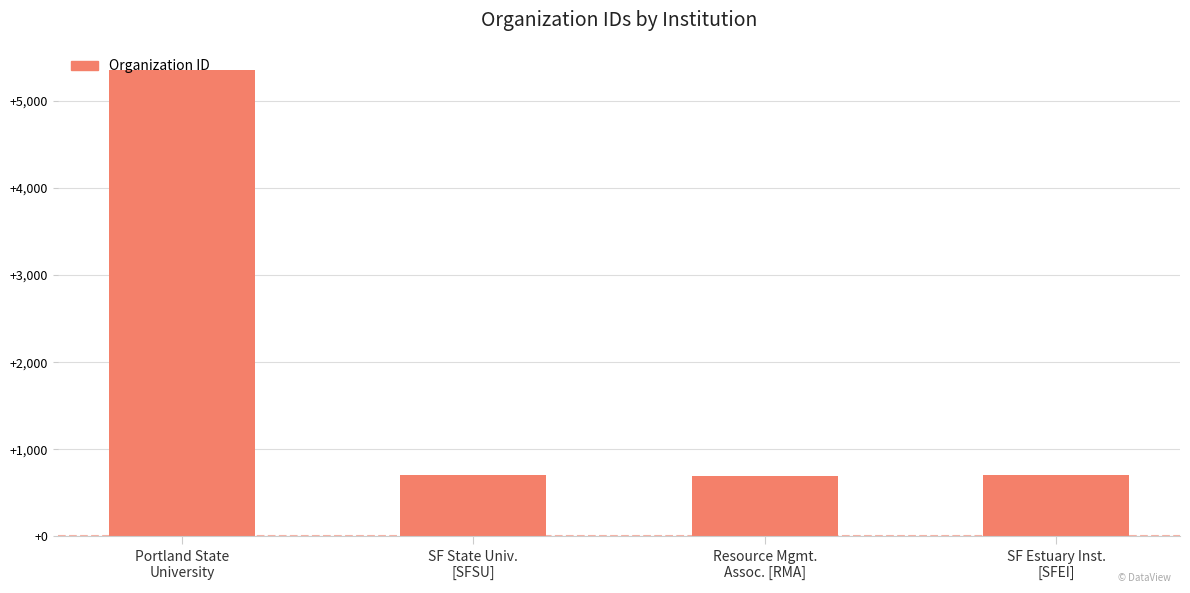

What is the difference between the maximum and minimum values?

4655